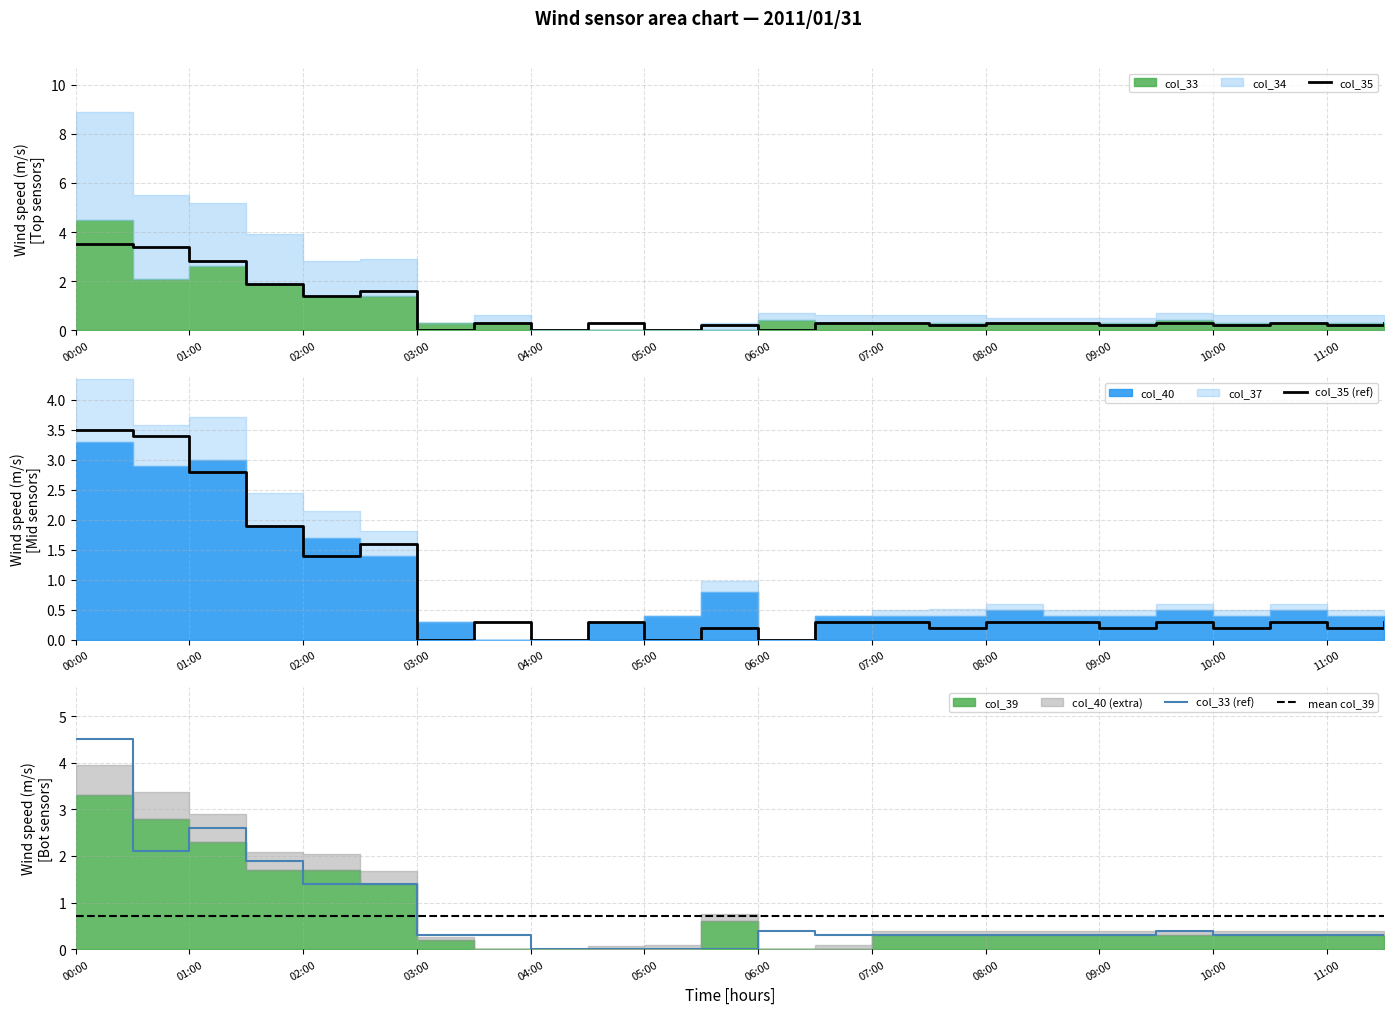

What is the difference between the second highest and minimum values in the col_35 series?

3.4